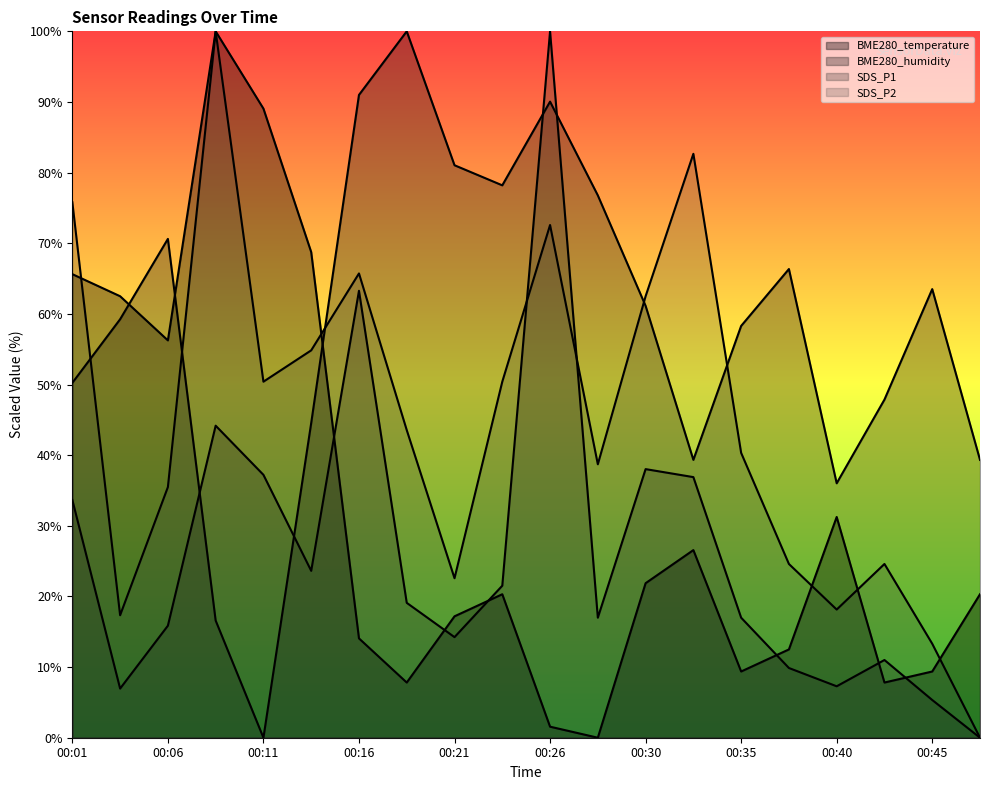

Rank the series by their average value, from lowest to highest.

SDS_P1, BME280_temperature, SDS_P2, BME280_humidity